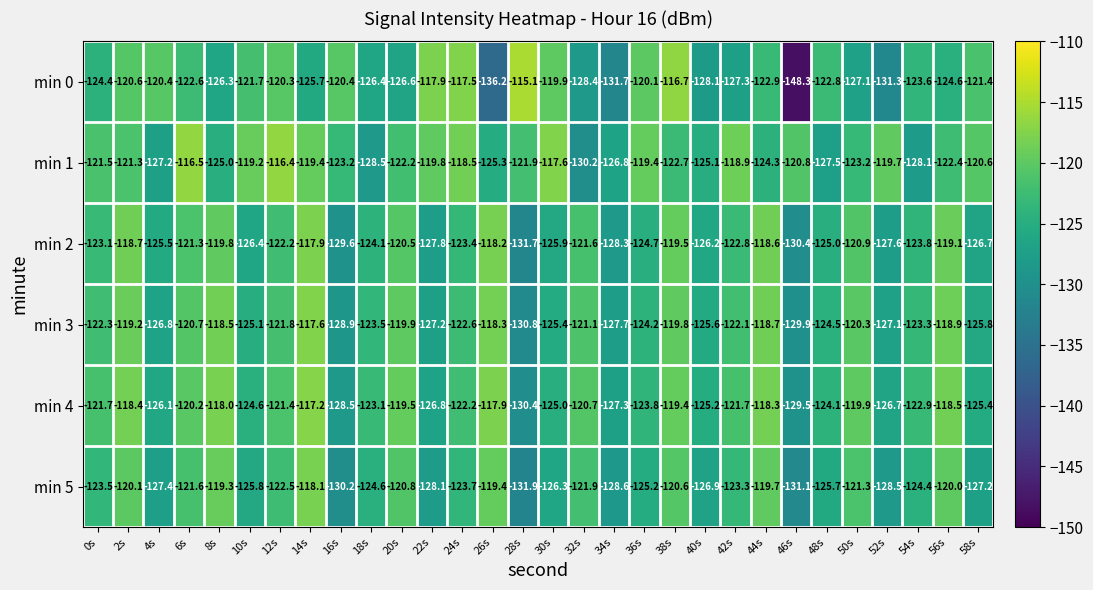

Rank the series by their maximum value, from lowest to highest.

min 5, min 2, min 3, min 4, min 1, min 0